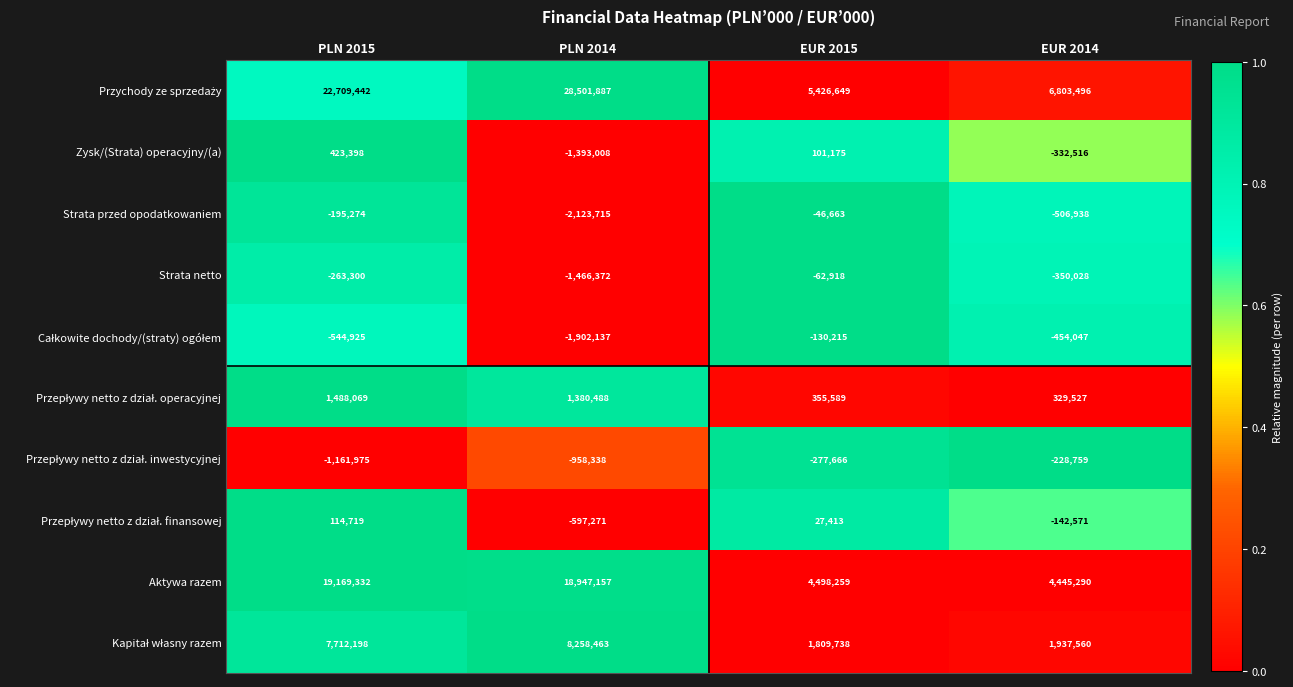

The Aktywa razem series shows 4445290 at EUR 2014. True or false?

True